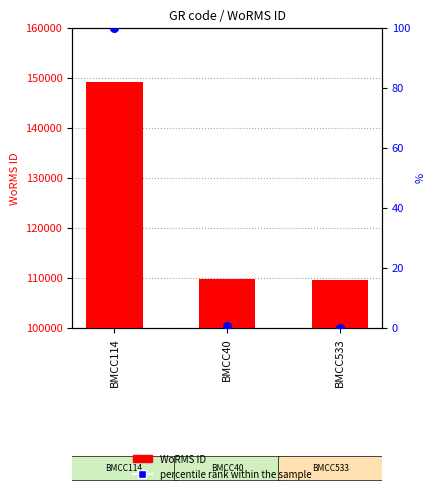

Which series has the largest total across all categories?

WoRMS ID